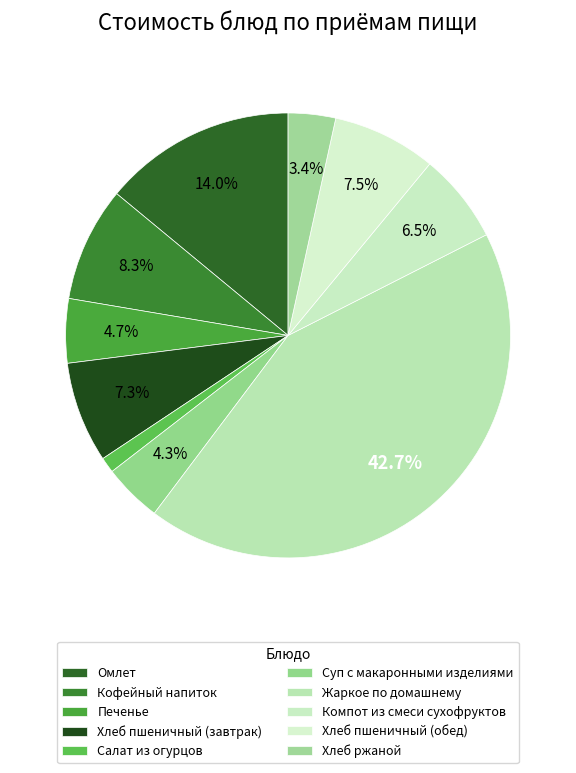

To the nearest percent, what is the difference between the Жаркое по домашнему and Суп с макаронными изделиями slice percentages?

38%